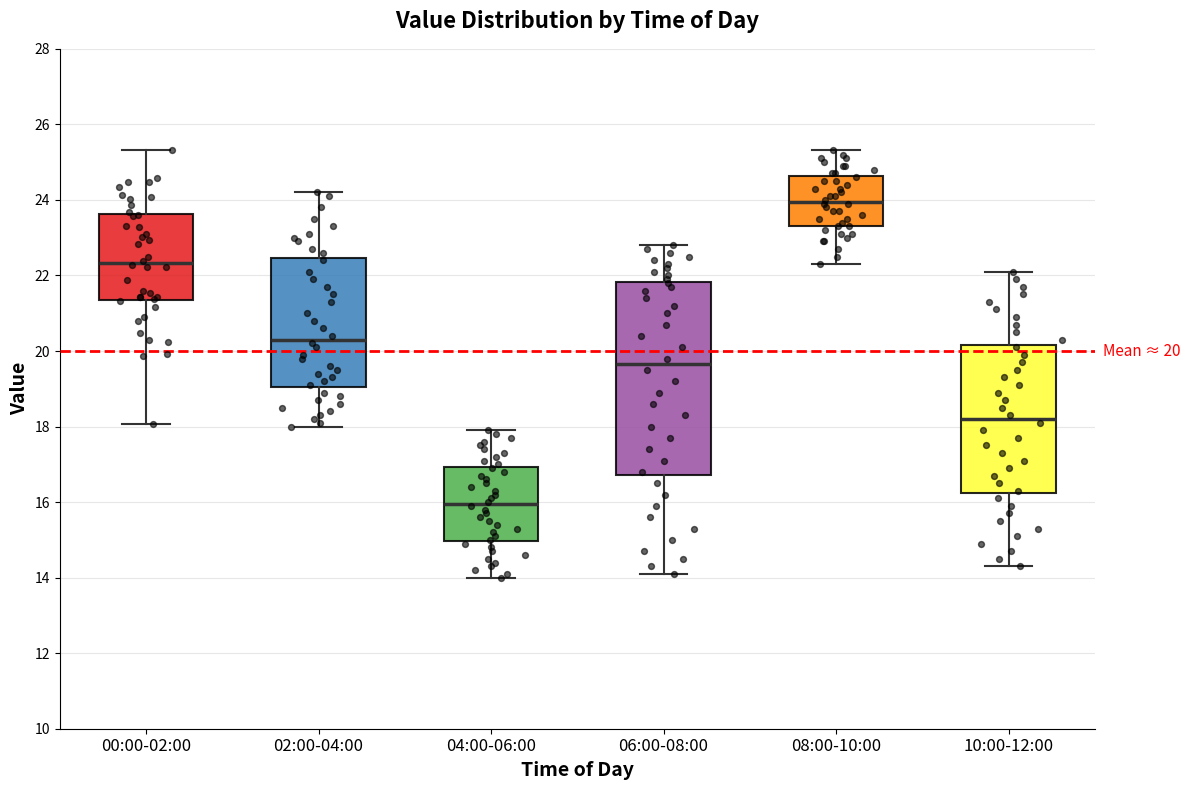

Which box has the highest median line?

08:00-10:00